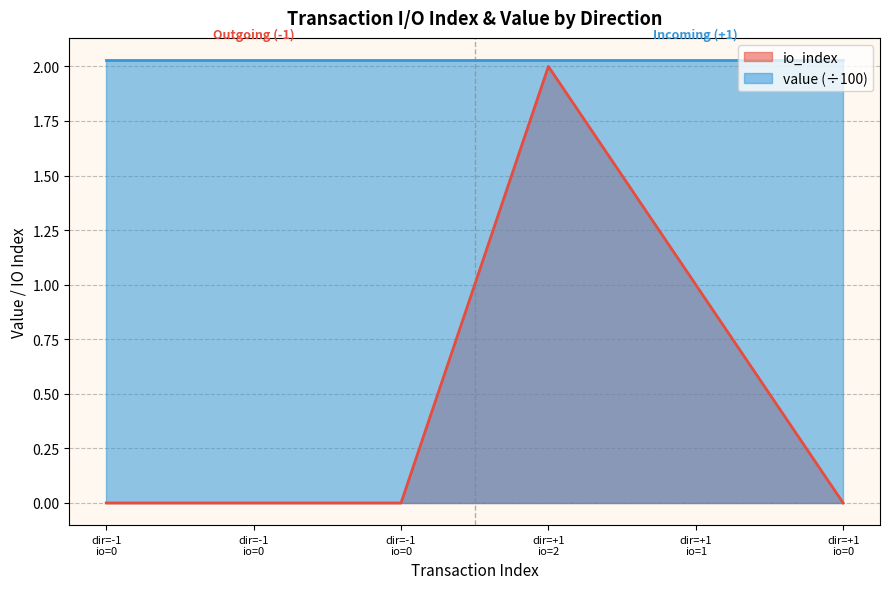

Does the chart display data point markers on the line(s)?

No